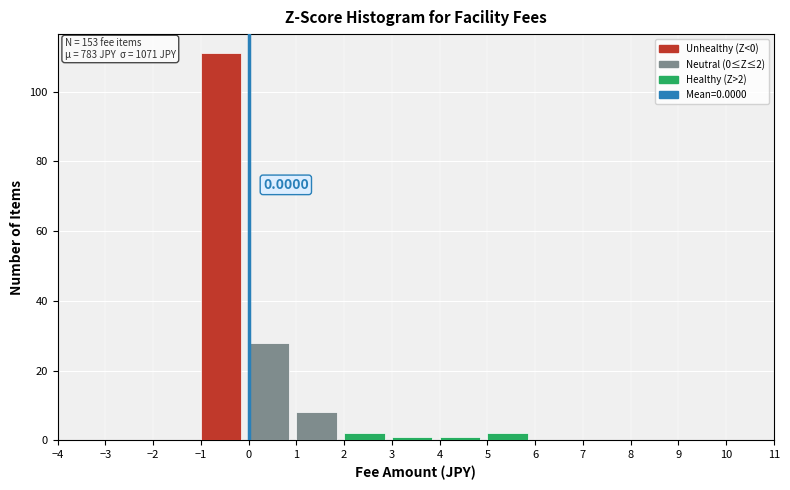

Which range on the x-axis has the tallest bar?

-1 to 0